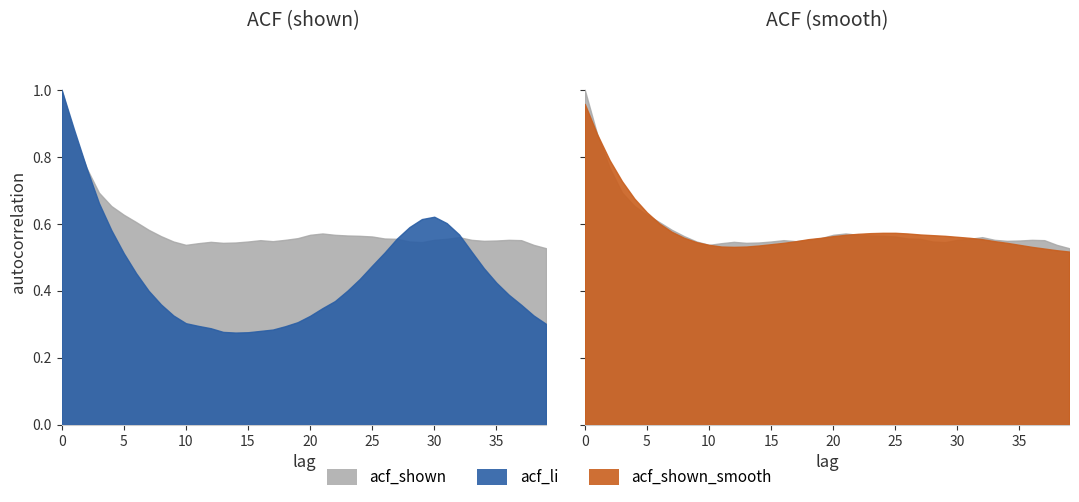

Which series ends up on top after the final intersection of acf_shown and acf_shown_smooth?

acf_shown